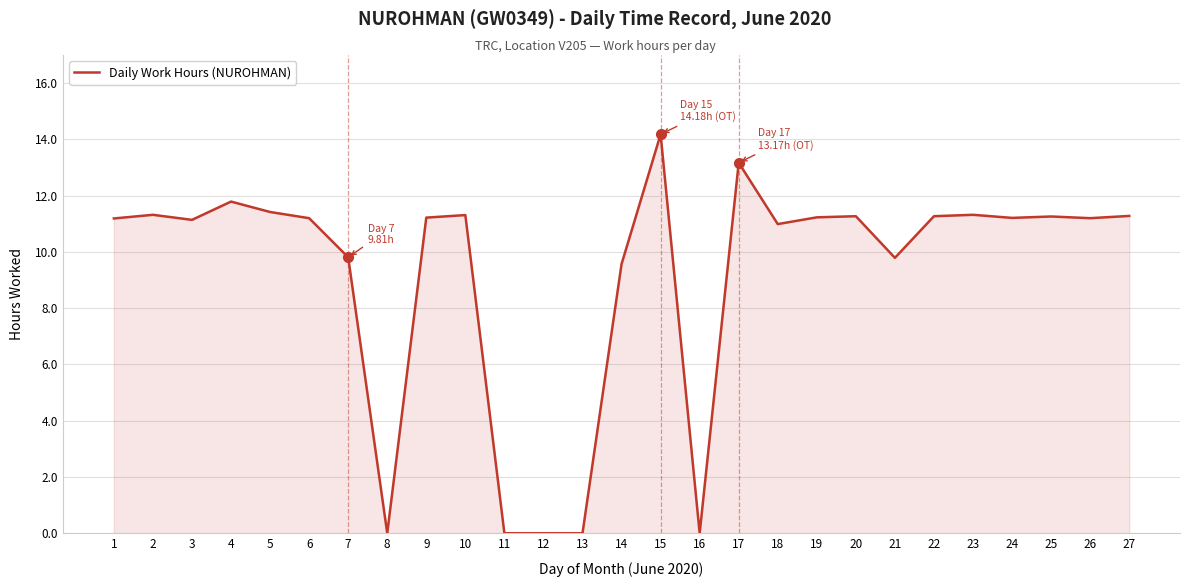

What is the sum of all values?

248.1